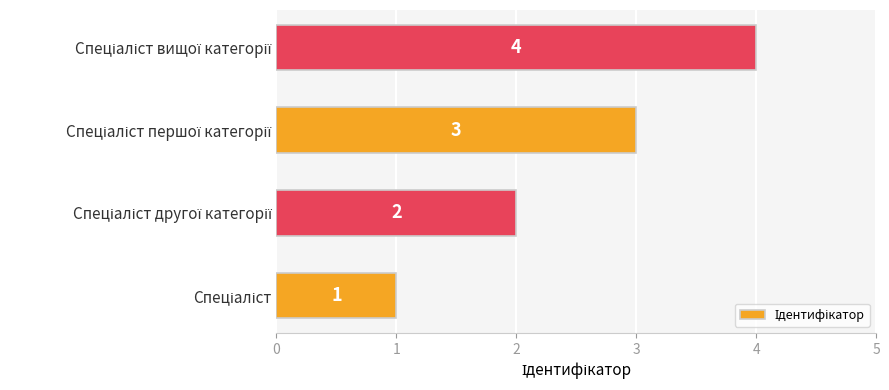

What is the sum of all values?

10